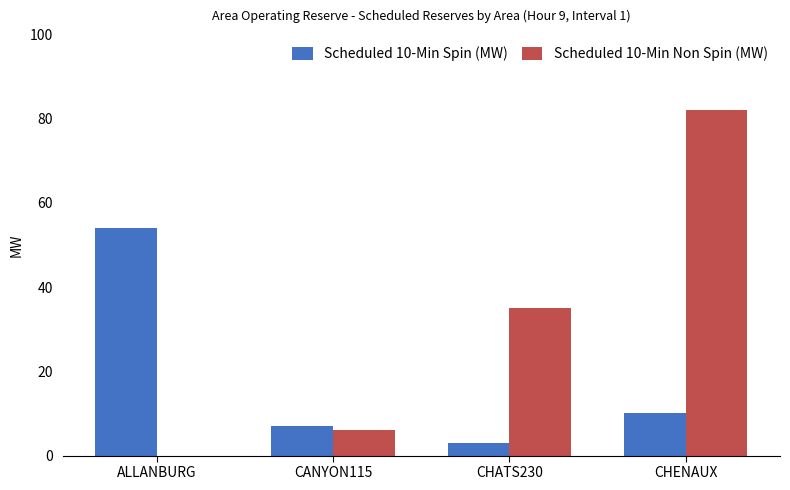

At which label is Scheduled 10-Min Spin (MW) closest to 28?

CHENAUX